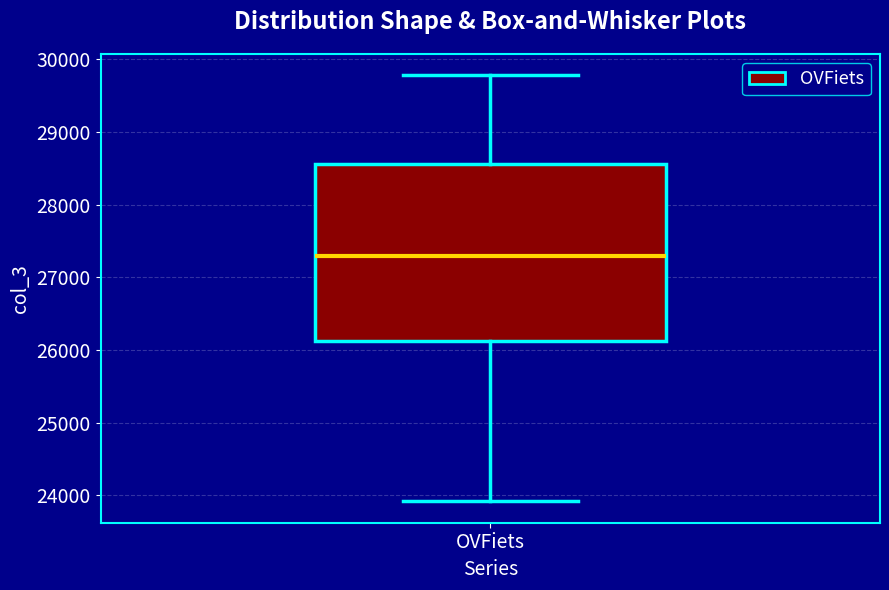

Where is the lower edge of the box for OVFiets on the y-axis? The values are not printed on the chart, so give them approximately, as read against the axis.

26100